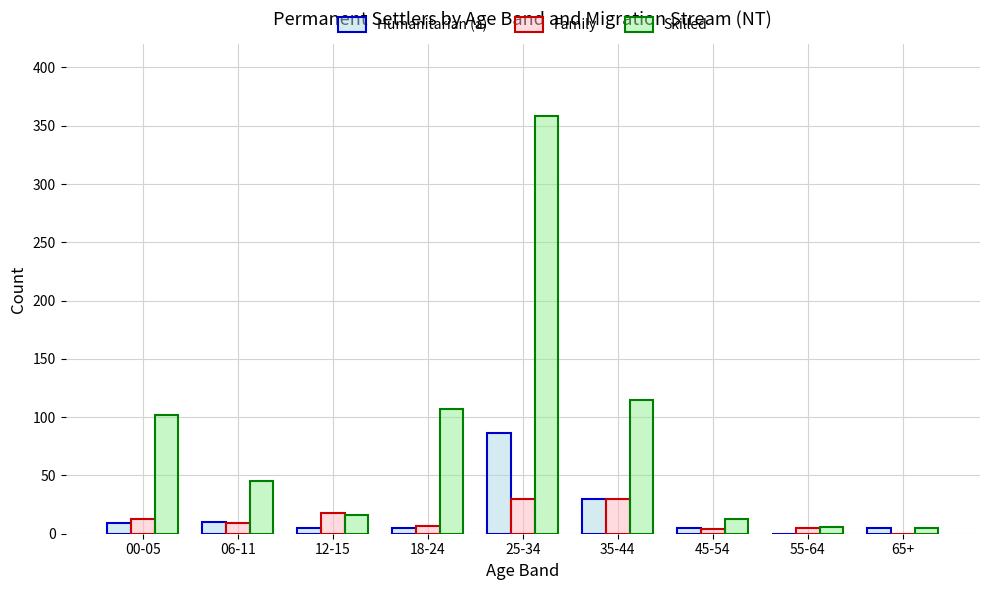

What is the greatest value displayed?

358